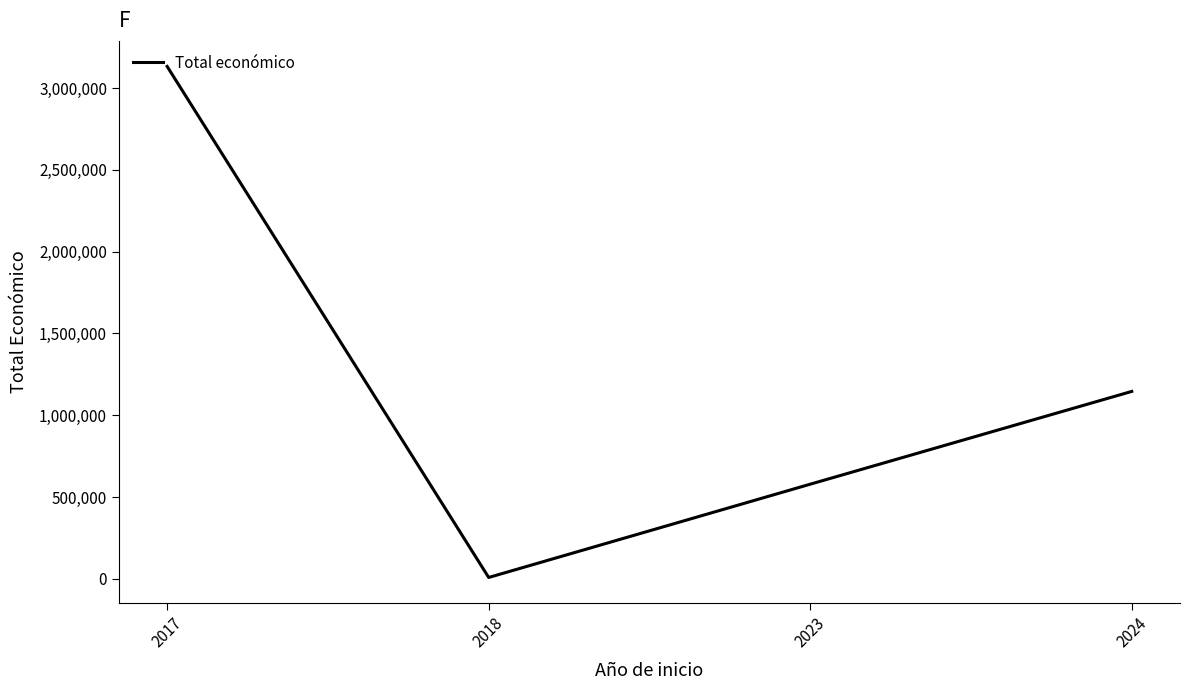

What is the difference between the maximum and second lowest values?

2553609